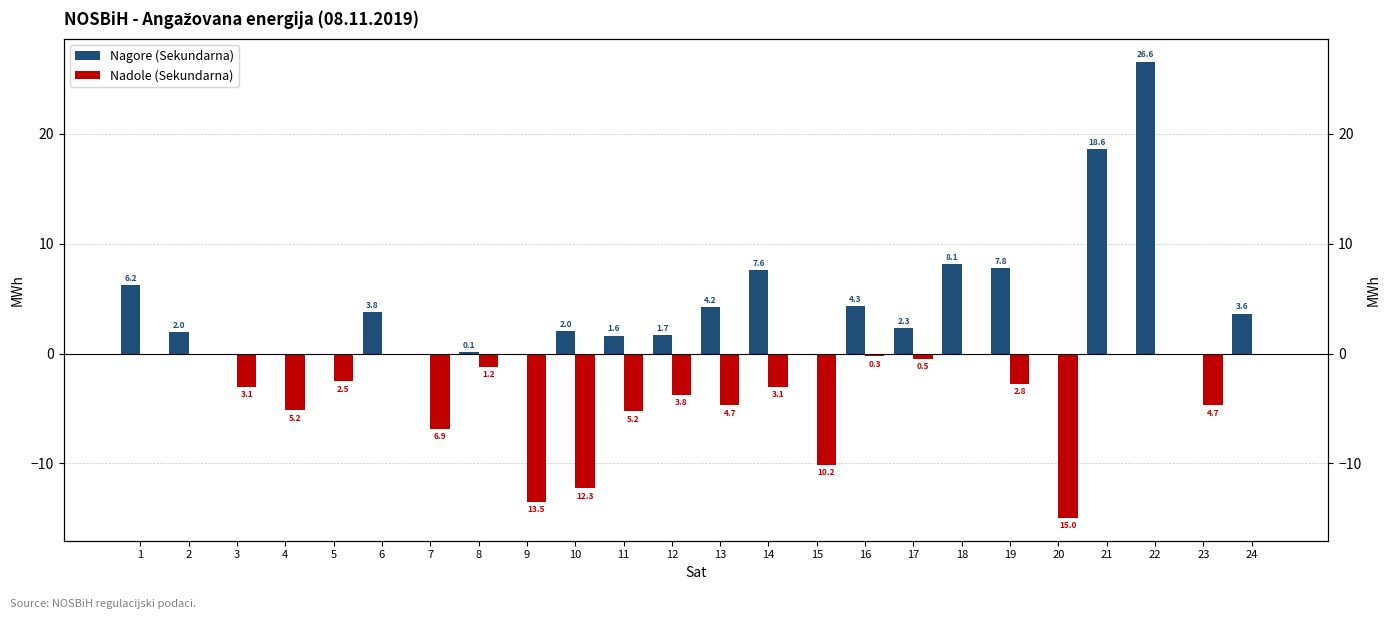

What is the total value across all series at 15?

-10.2